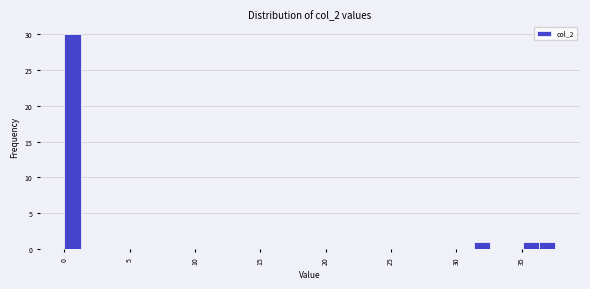

Around what value on the x-axis is the tallest bar? Give the approximate position of its centre, as read against the axis.

0.5